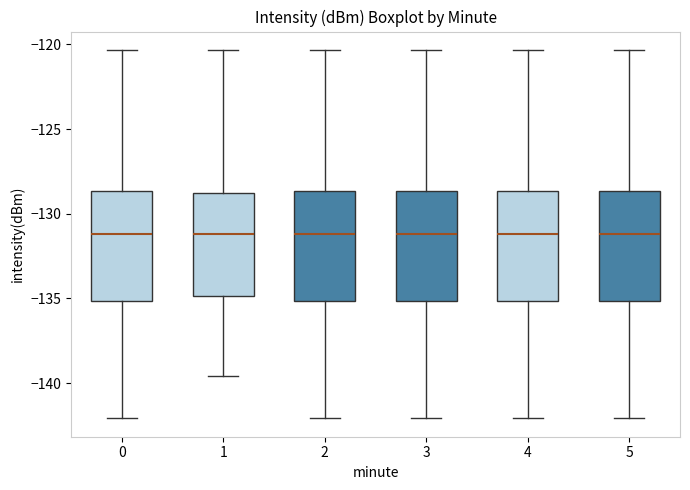

Reading left to right, read every box against the y-axis: the position of its median line, the range the box covers, and the ends of its whiskers. The values are not printed on the chart, so give them approximately, as read against the axis.

0: median -131.0, box -135.0 to -128.5, whiskers -142.0 to -120.5
1: median -131.0, box -135.0 to -129.0, whiskers -139.5 to -120.5
2: median -131.0, box -135.0 to -128.5, whiskers -142.0 to -120.5
3: median -131.0, box -135.0 to -128.5, whiskers -142.0 to -120.5
4: median -131.0, box -135.0 to -128.5, whiskers -142.0 to -120.5
5: median -131.0, box -135.0 to -128.5, whiskers -142.0 to -120.5